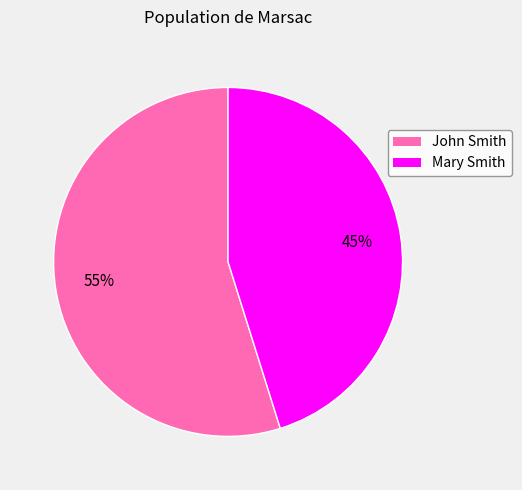

To the nearest percent, what percentage of the pie is Mary Smith?

45%